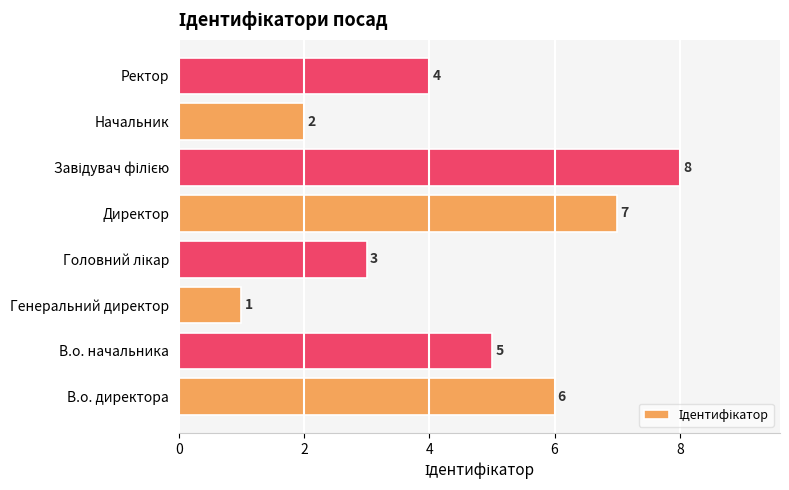

What is the sum of the values at Директор and В.о. директора?

13